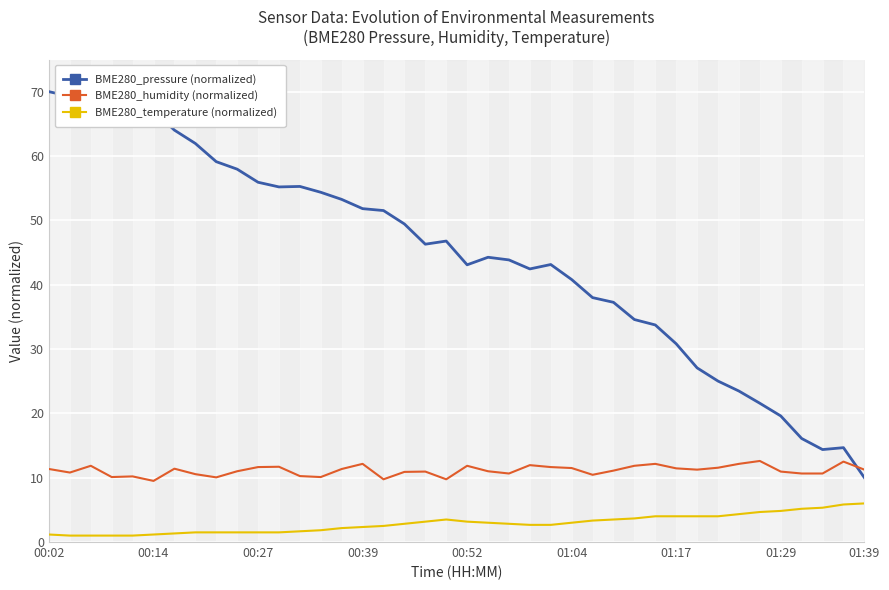

What is the sum of all BME280_temperature (normalized) values?

115.2